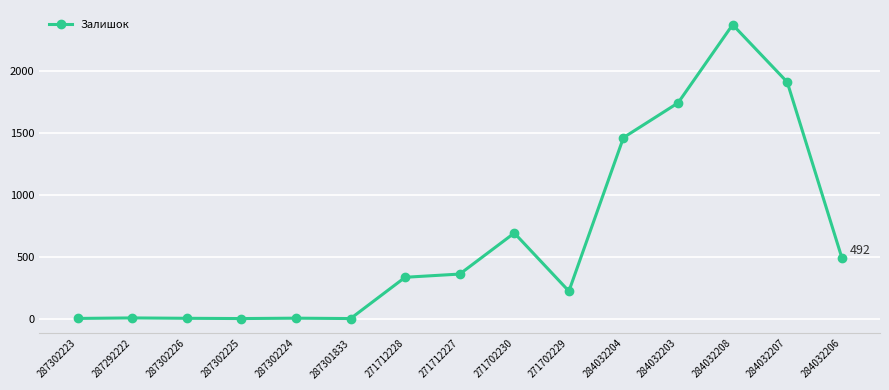

How many lines are shown in the chart?

1